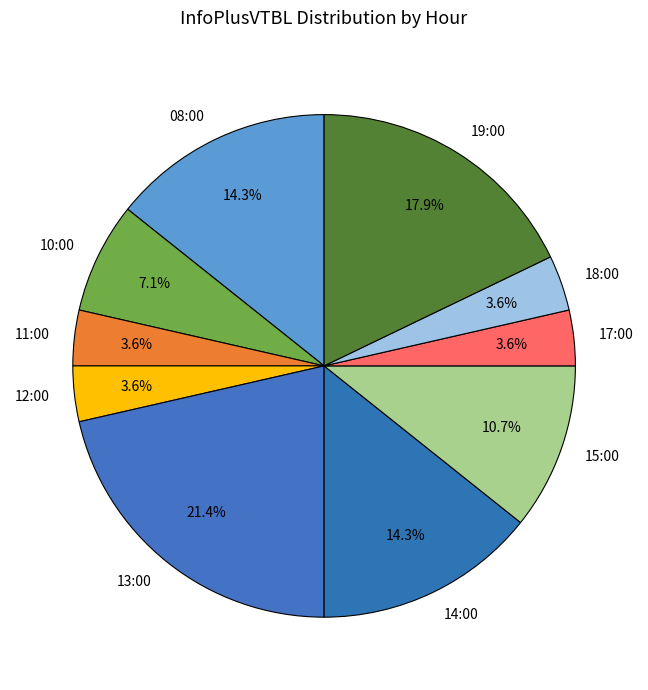

What percentage is the 18:00 slice, to the nearest percent?

4%